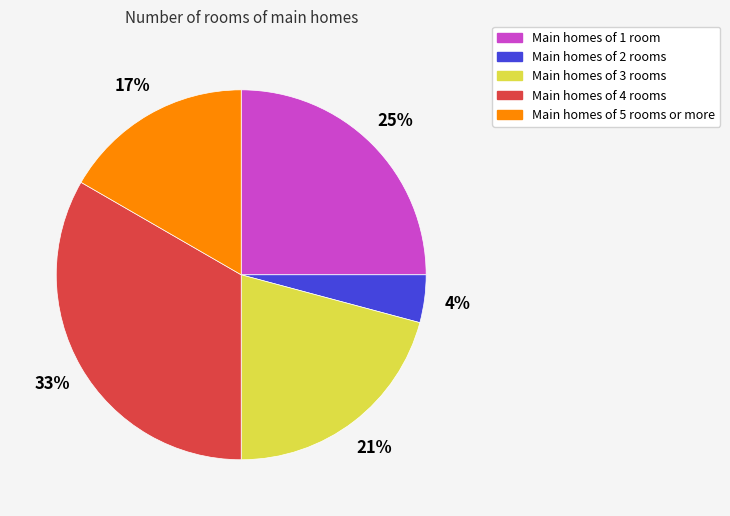

Which slice is the smallest?

Main homes of 2 rooms